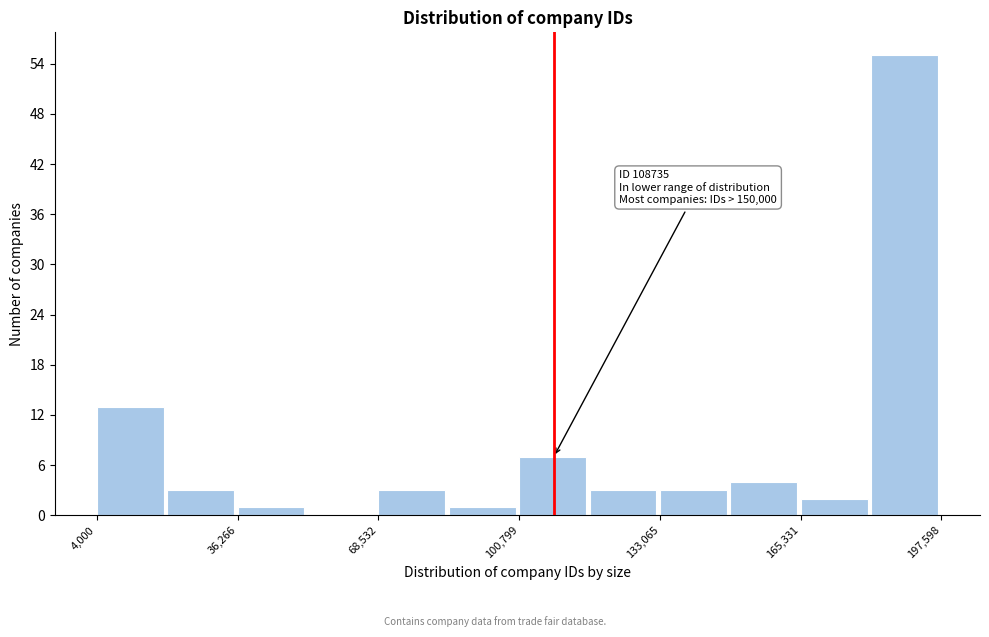

Read against the x-axis, roughly where is the centre of the tallest bar?

190000